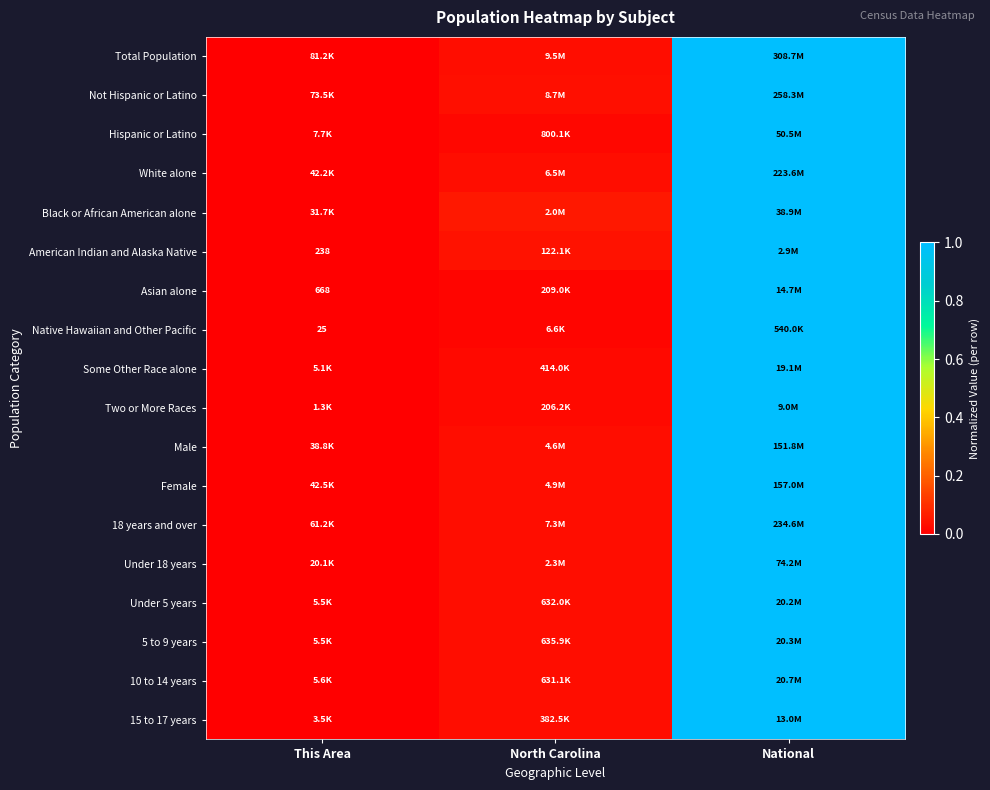

Is it true that Some Other Race alone equals 0.0 at North Carolina?

True